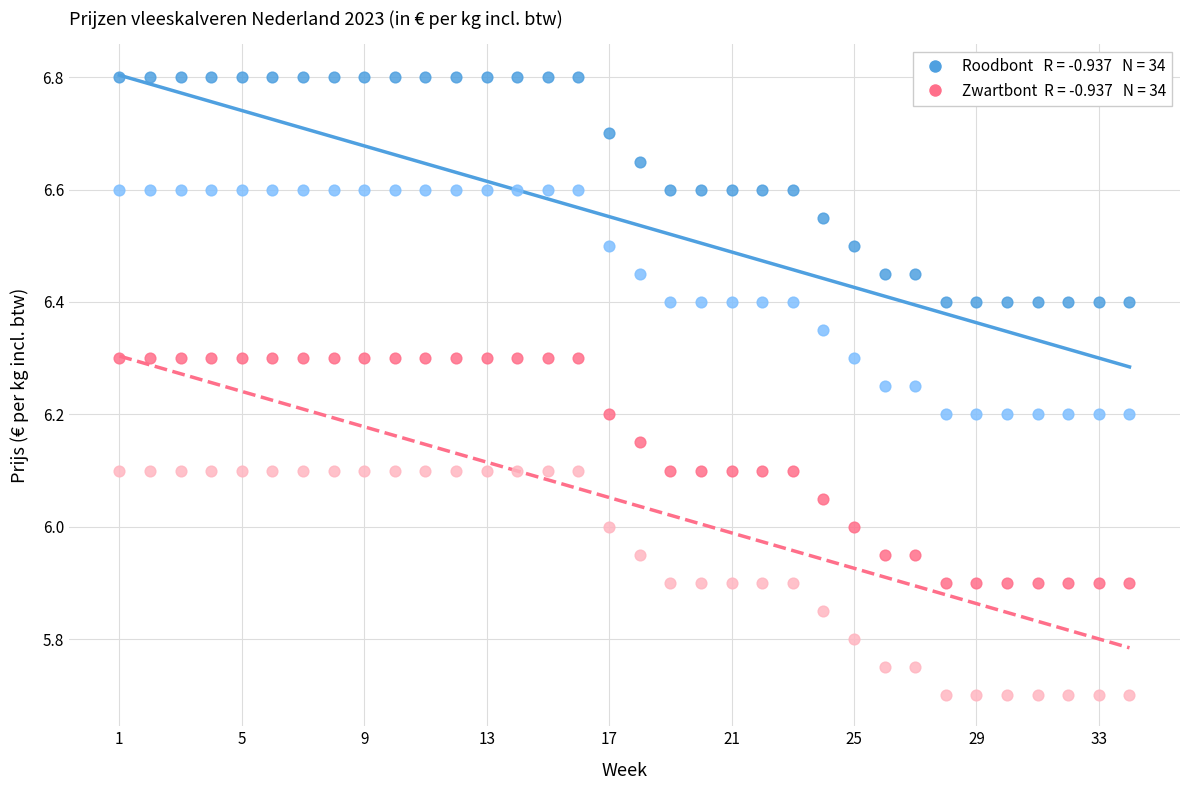

Across all data points, what is the range of X values (max minus min)?

33.0